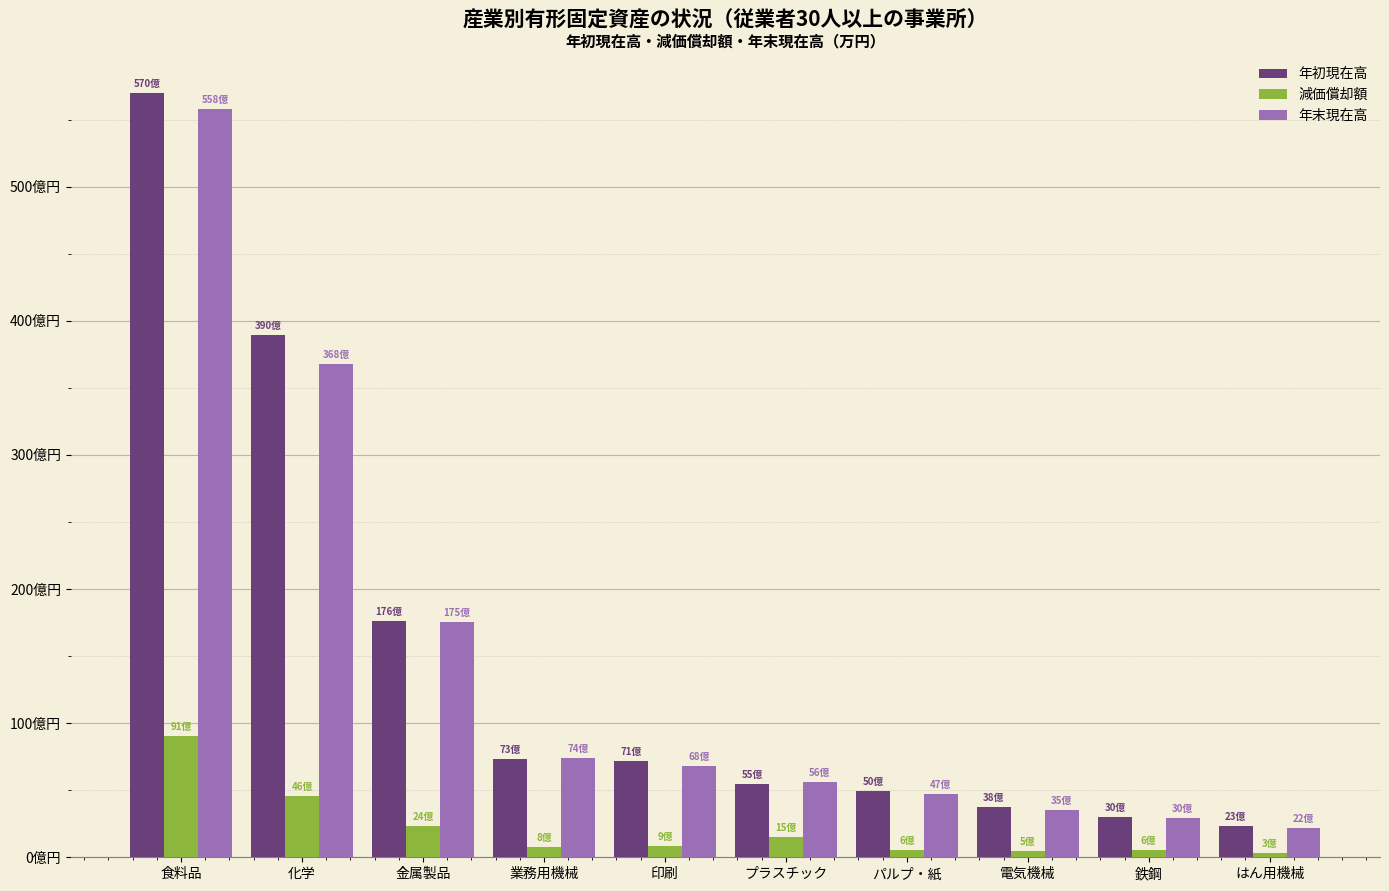

Which has a higher value, 食料品 or 電気機械?

食料品